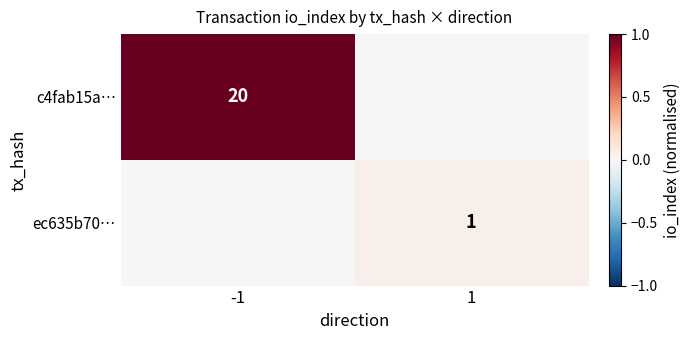

True or false: c4fab15a… has a value of 20 at -1.

True